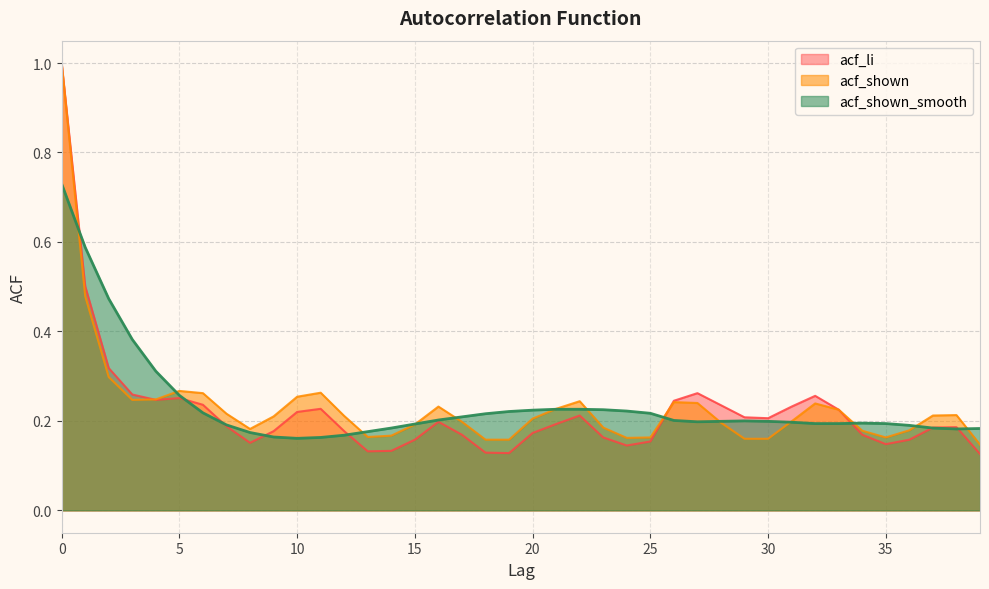

Reading left to right, what are all the values shown in this chart?

acf_li: 0=1.0	1=0.5	2=0.3	3=0.3	4=0.2	5=0.3	6=0.2	7=0.2	8=0.2	9=0.2	10=0.2	11=0.2	12=0.2	13=0.1	14=0.1	15=0.2	16=0.2	17=0.2	18=0.1	19=0.1	20=0.2	21=0.2	22=0.2	23=0.2	24=0.1	25=0.2	26=0.2	27=0.3	28=0.2	29=0.2	30=0.2	31=0.2	32=0.3	33=0.2	34=0.2	35=0.1	36=0.2	37=0.2	38=0.2	39=0.1
acf_shown: 0=1.0	1=0.5	2=0.3	3=0.2	4=0.2	5=0.3	6=0.3	7=0.2	8=0.2	9=0.2	10=0.3	11=0.3	12=0.2	13=0.2	14=0.2	15=0.2	16=0.2	17=0.2	18=0.2	19=0.2	20=0.2	21=0.2	22=0.2	23=0.2	24=0.2	25=0.2	26=0.2	27=0.2	28=0.2	29=0.2	30=0.2	31=0.2	32=0.2	33=0.2	34=0.2	35=0.2	36=0.2	37=0.2	38=0.2	39=0.1
acf_shown_smooth: 0=0.7	1=0.6	2=0.5	3=0.4	4=0.3	5=0.3	6=0.2	7=0.2	8=0.2	9=0.2	10=0.2	11=0.2	12=0.2	13=0.2	14=0.2	15=0.2	16=0.2	17=0.2	18=0.2	19=0.2	20=0.2	21=0.2	22=0.2	23=0.2	24=0.2	25=0.2	26=0.2	27=0.2	28=0.2	29=0.2	30=0.2	31=0.2	32=0.2	33=0.2	34=0.2	35=0.2	36=0.2	37=0.2	38=0.2	39=0.2